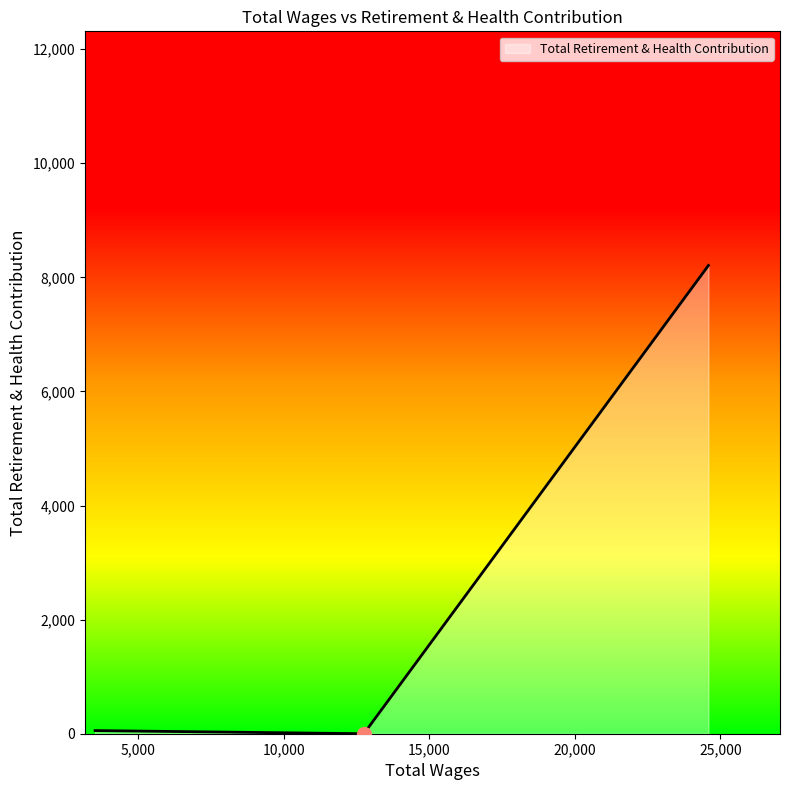

What is the average value?

2754